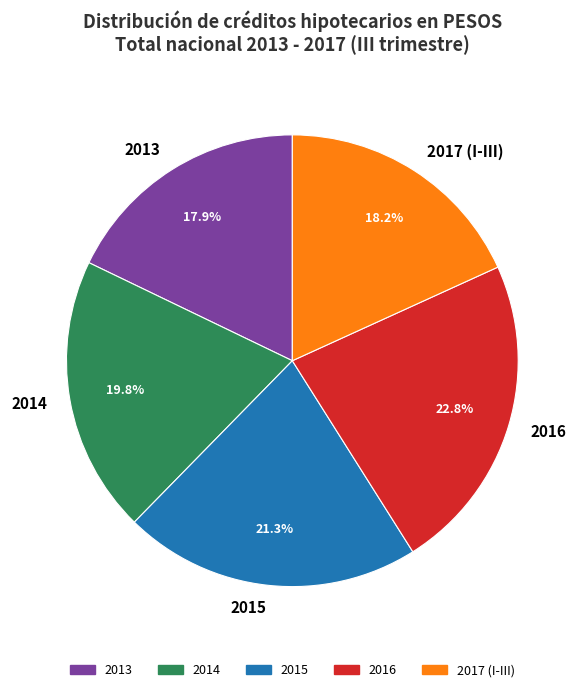

Do 2013 and 2017 (I-III) together represent more than half of the pie?

No